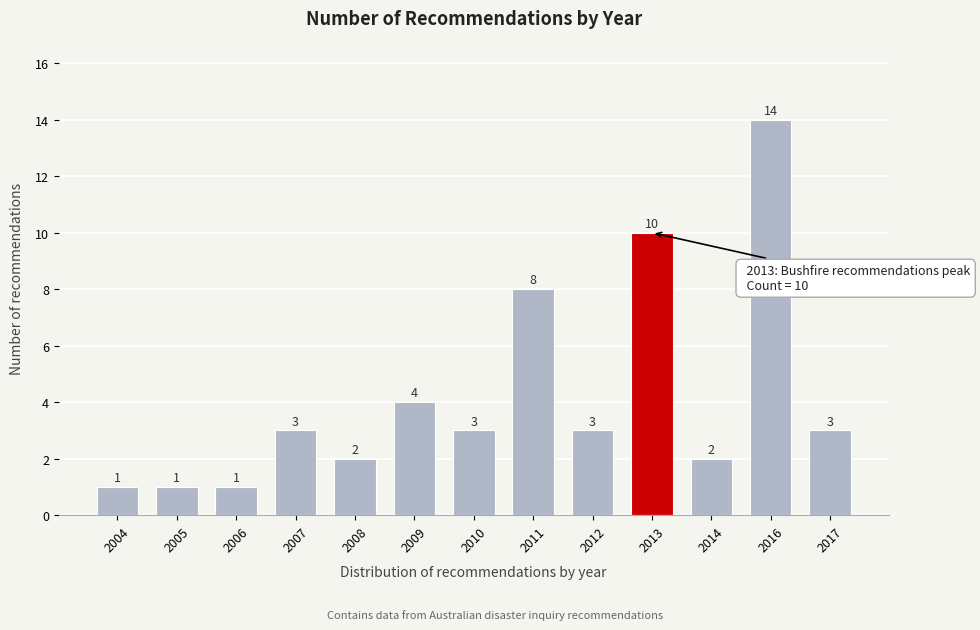

Reading left to right, transcribe all the data shown in this chart.

2004=1	2005=1	2006=1	2007=3	2008=2	2009=4	2010=3	2011=8	2012=3	2013=10	2014=2	2016=14	2017=3